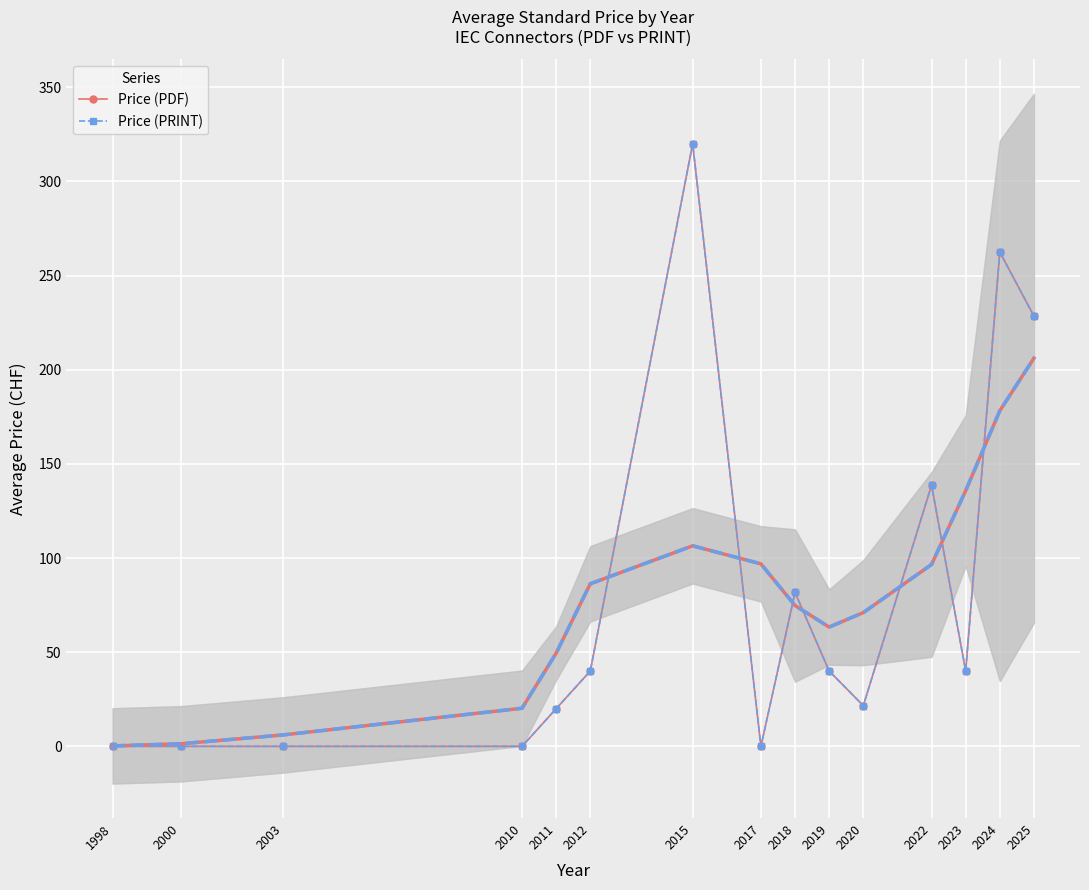

At which label does Price (PDF) reach its peak?

2015